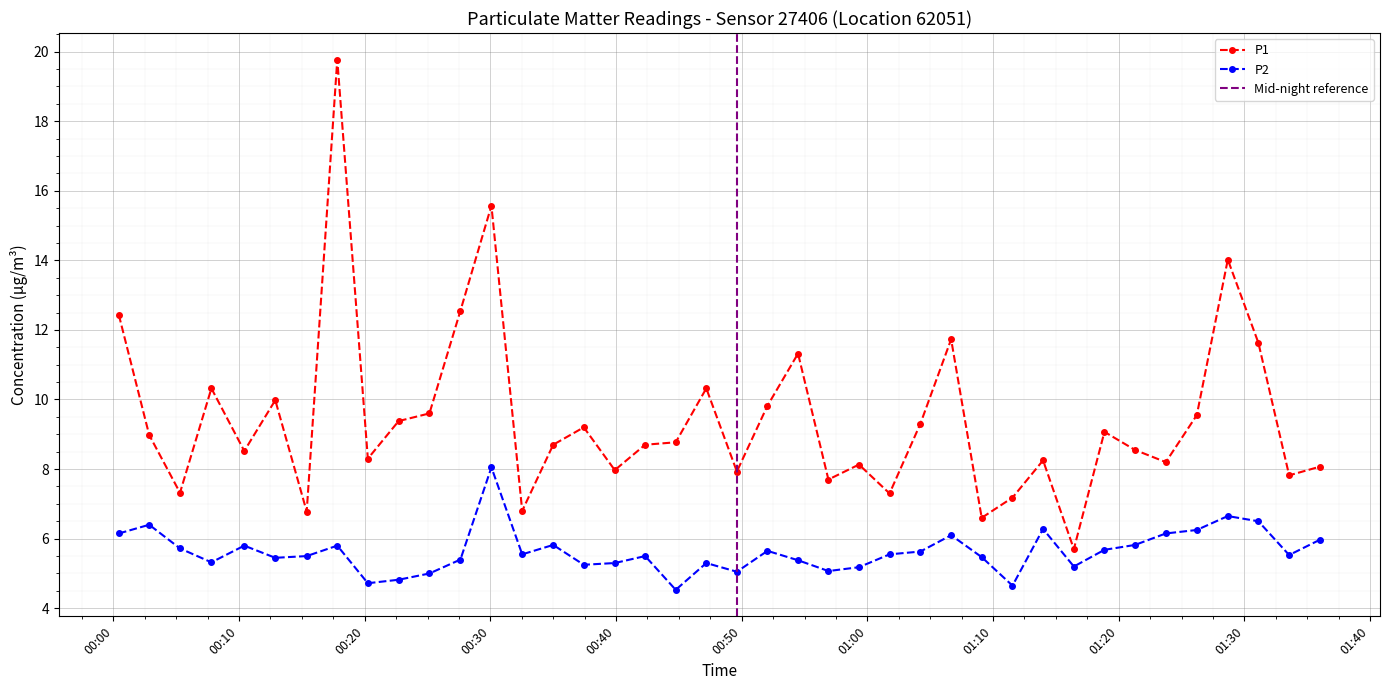

True or false: P2 has more than 2 interior local peaks.

True